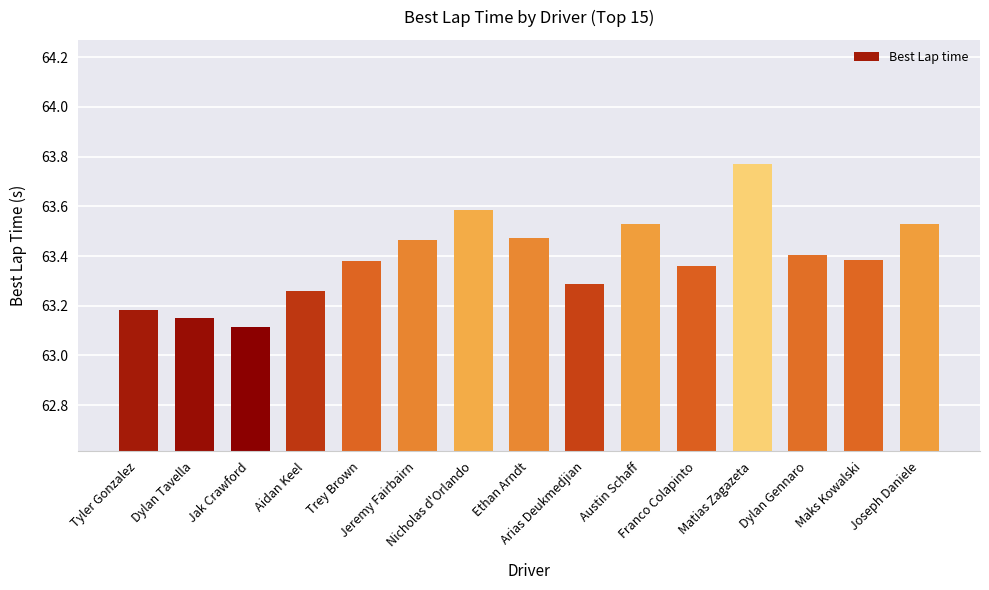

What is the ratio of the value at Jak Crawford to the value at Nicholas d'Orlando?

1.0